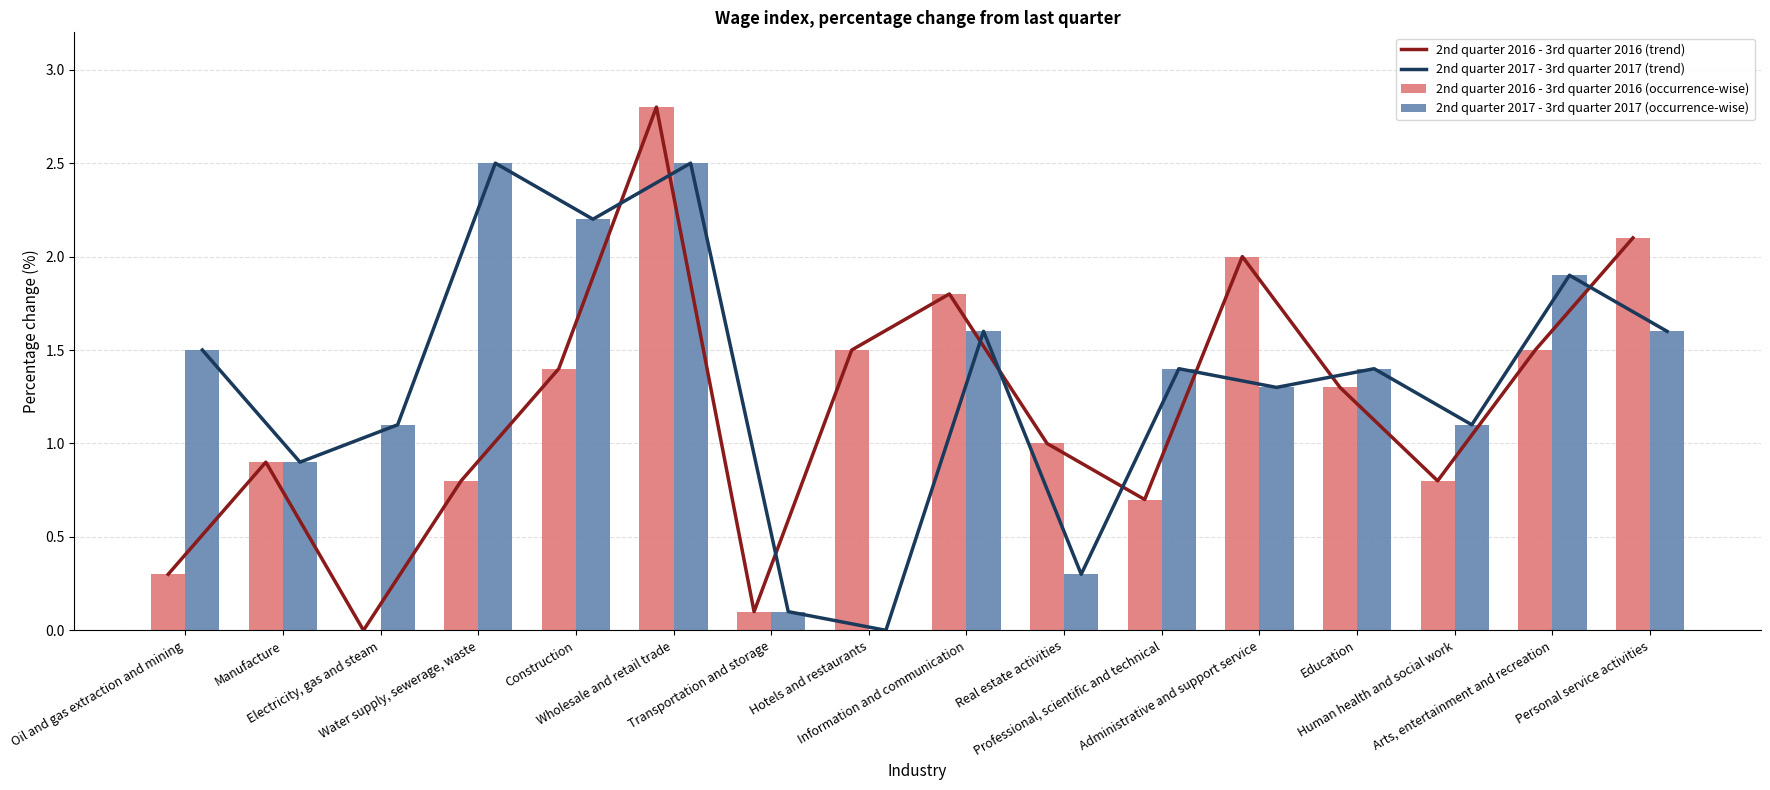

Reading left to right, list all the values displayed in this chart.

2nd quarter 2016 - 3rd quarter 2016 (trend): 0.3	0.9	0.0	0.8	1.4	2.8	0.1	1.5	1.8	1.0	0.7	2.0	1.3	0.8	1.5	2.1
2nd quarter 2017 - 3rd quarter 2017 (trend): 1.5	0.9	1.1	2.5	2.2	2.5	0.1	0.0	1.6	0.3	1.4	1.3	1.4	1.1	1.9	1.6
2nd quarter 2016 - 3rd quarter 2016 (occurrence-wise): 0.3	0.9	0.0	0.8	1.4	2.8	0.1	1.5	1.8	1.0	0.7	2.0	1.3	0.8	1.5	2.1
2nd quarter 2017 - 3rd quarter 2017 (occurrence-wise): 1.5	0.9	1.1	2.5	2.2	2.5	0.1	0.0	1.6	0.3	1.4	1.3	1.4	1.1	1.9	1.6